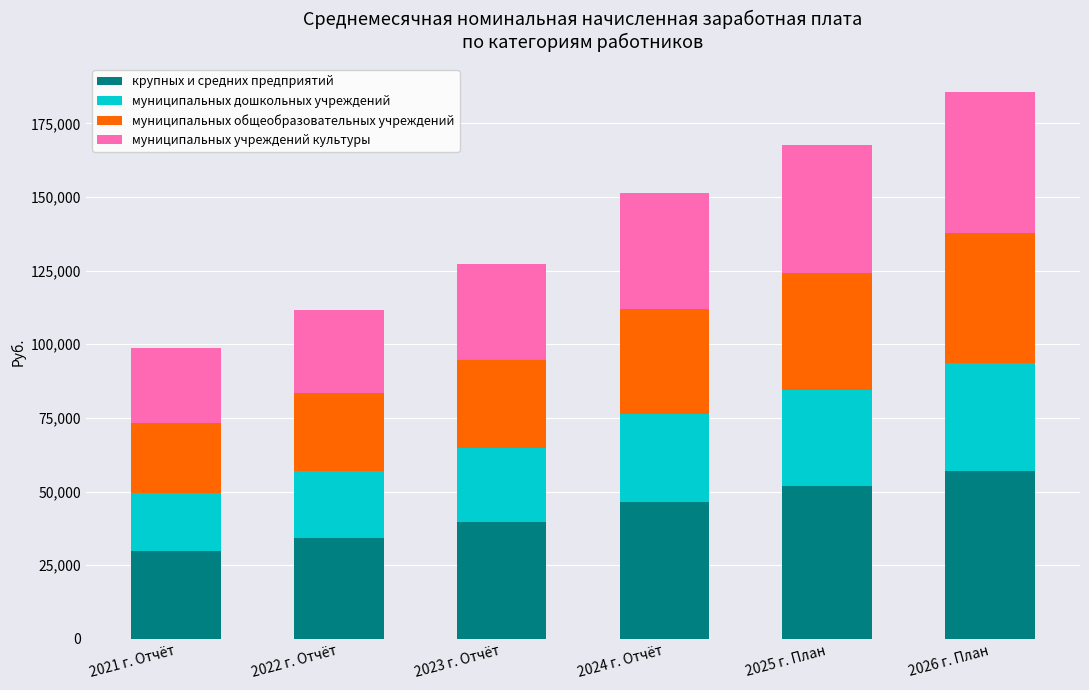

What is the difference between the second highest and minimum values in the крупных и средних предприятий series?

21873.8